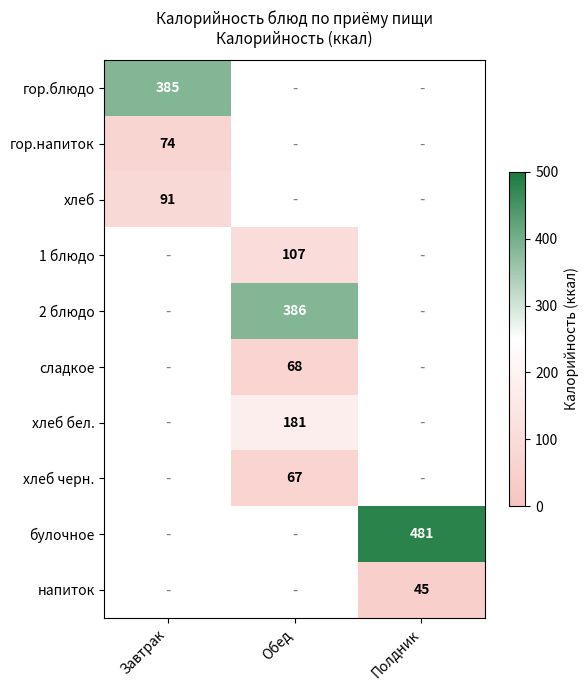

Is the value of сладкое at Обед greater than the value of хлеб черн. at Обед?

Yes